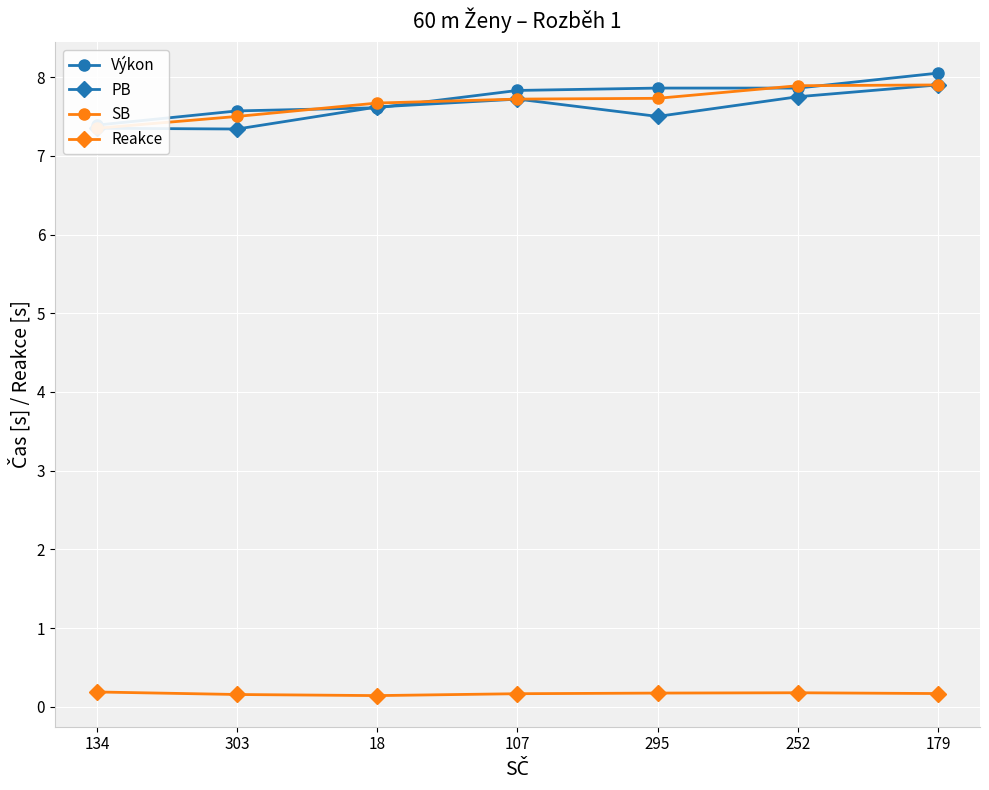

What is the average value of the PB series?

7.6